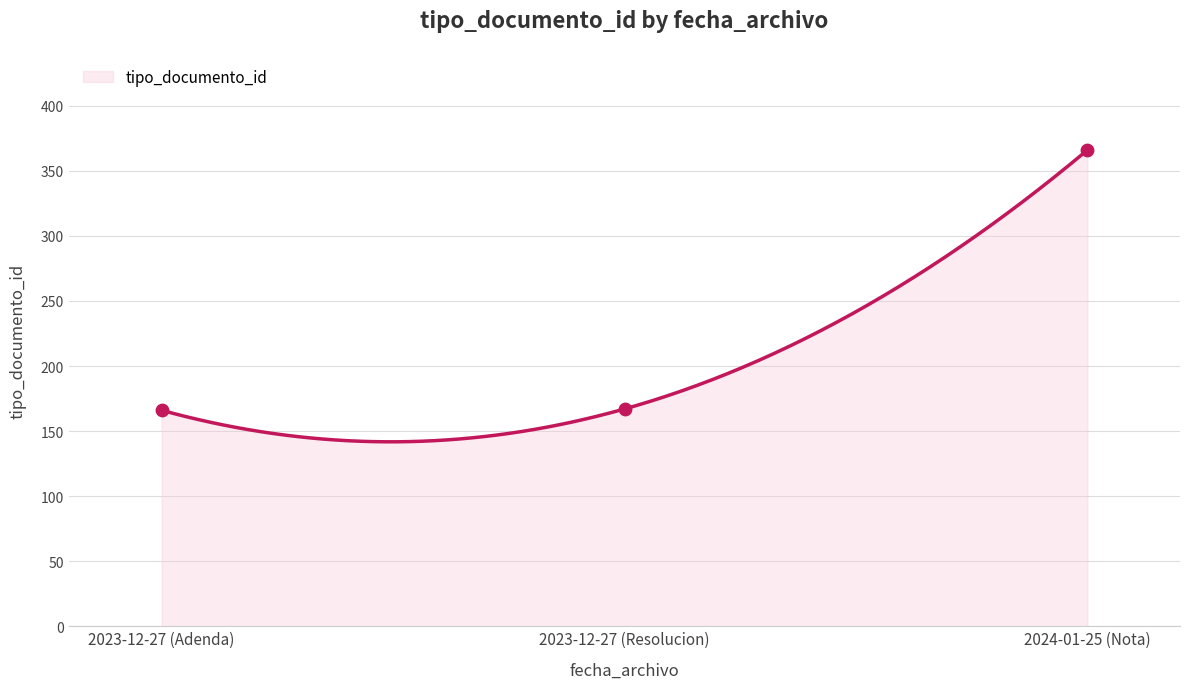

What is the change in value from 2024-01-25 to 2023-12-27?

-199